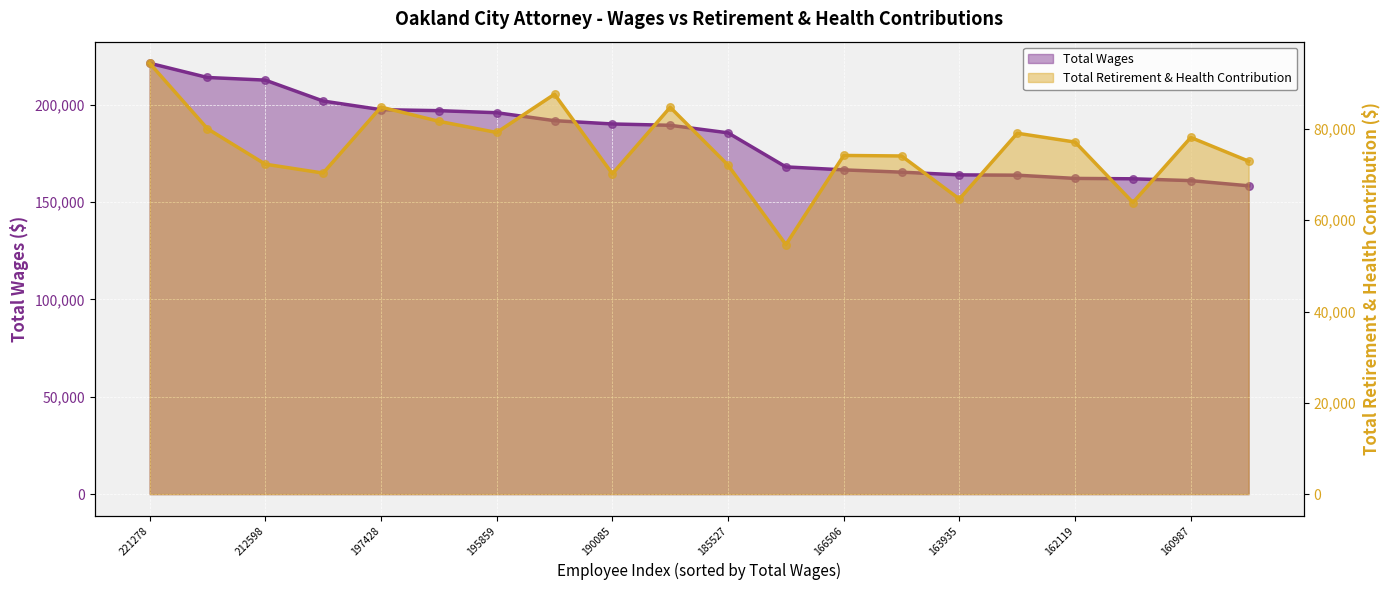

At how many categories does at least one series exceed 112964?

20